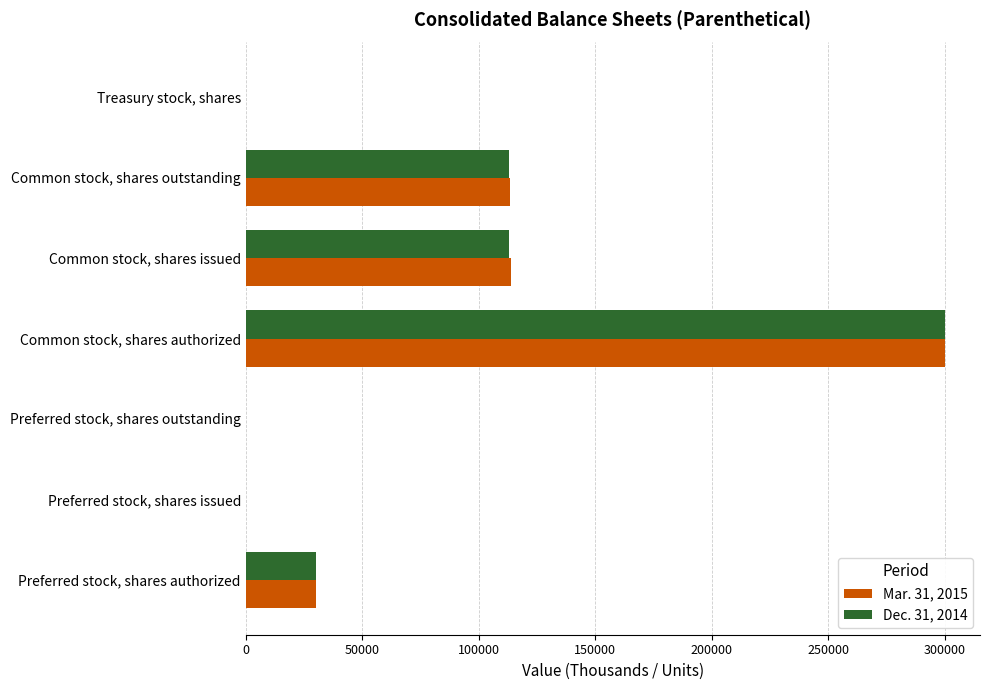

What is the maximum value shown in the chart?

300000